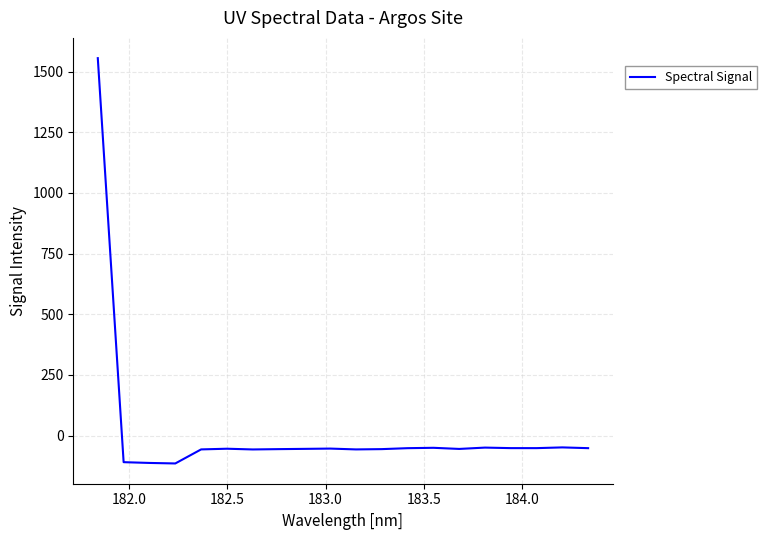

What is the minimum value shown in the chart?

-115.0